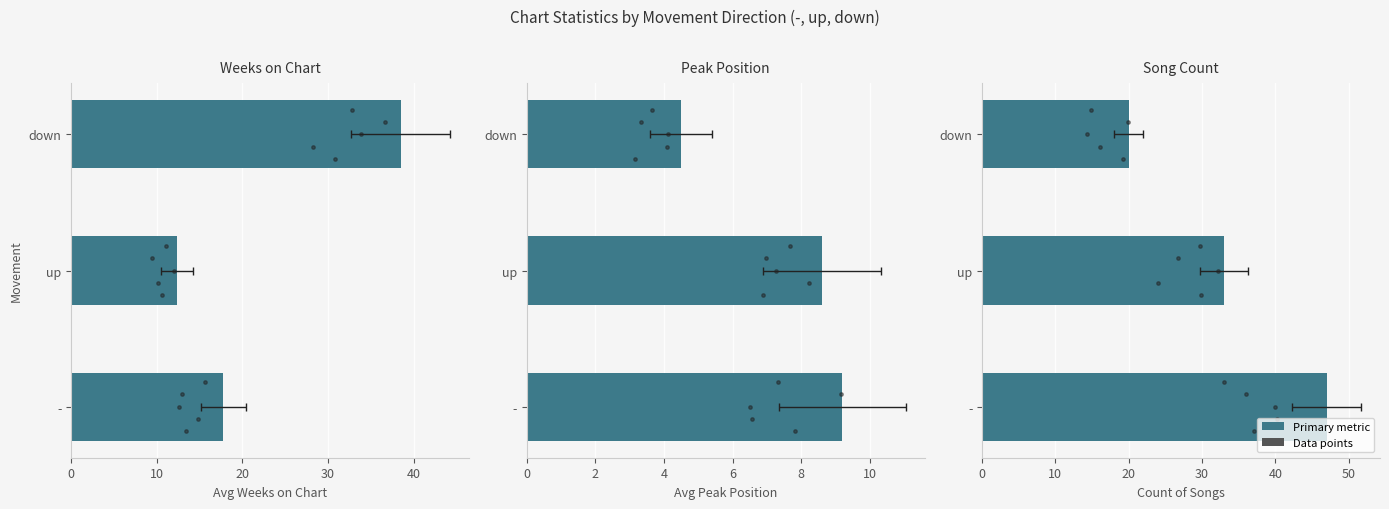

At how many categories does at least one series exceed 27?

3